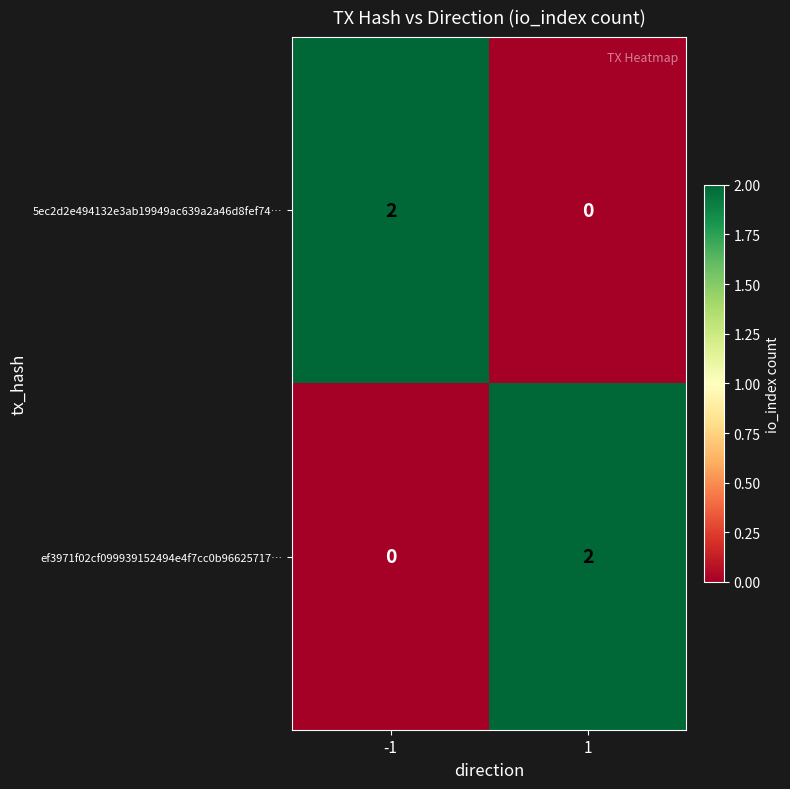

Rank the categories by ef3971f02cf099939152494e4f7cc0b96625717… value from lowest to highest.

-1, 1